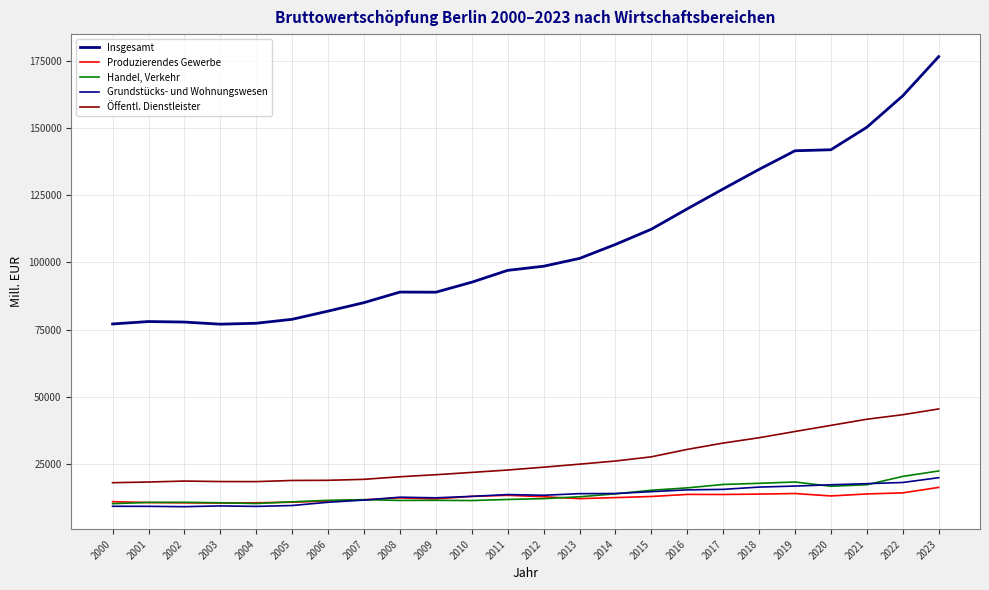

At which category is the sum across all series the highest?

2023